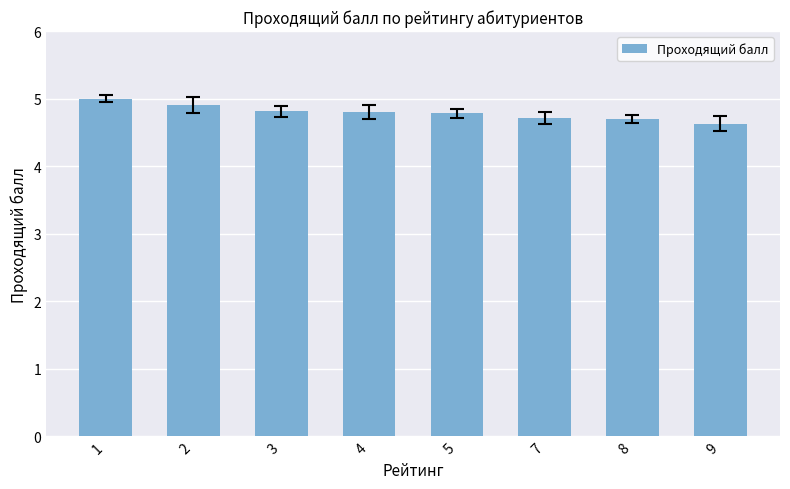

What is the difference between the maximum and second lowest values?

0.3